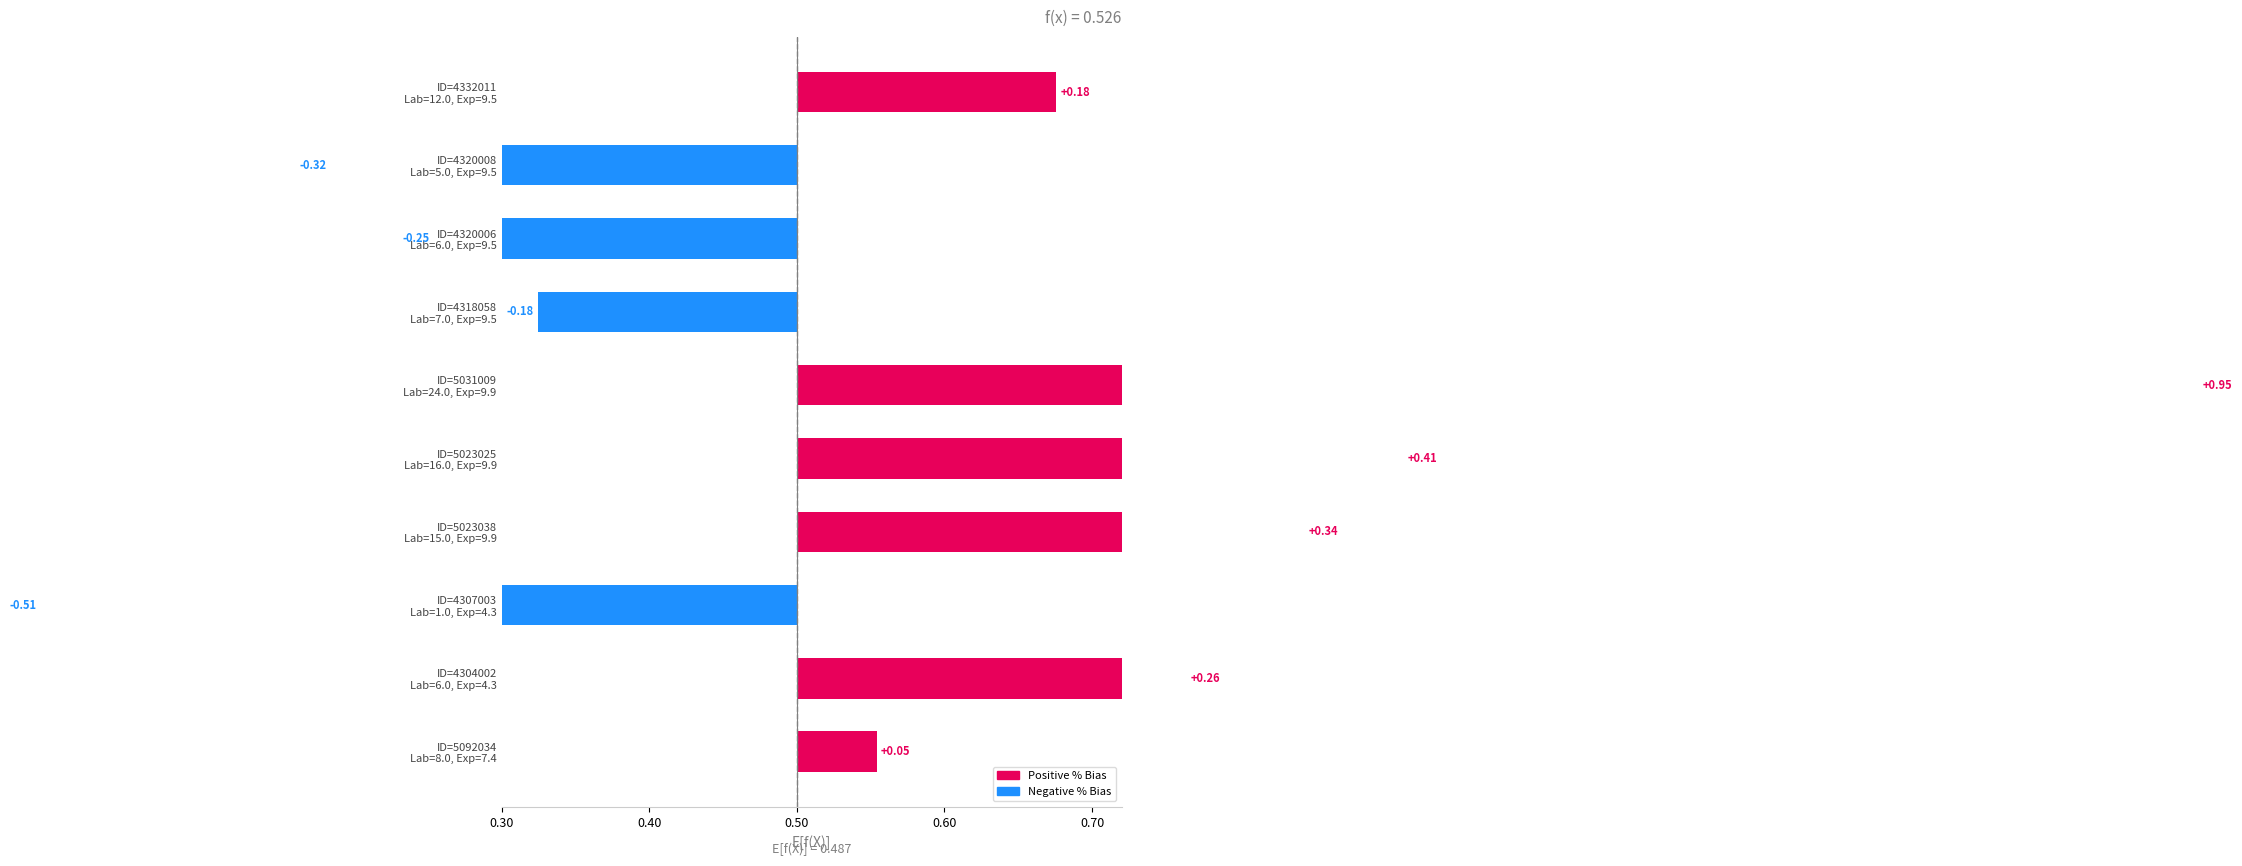

How many values are below zero?

4